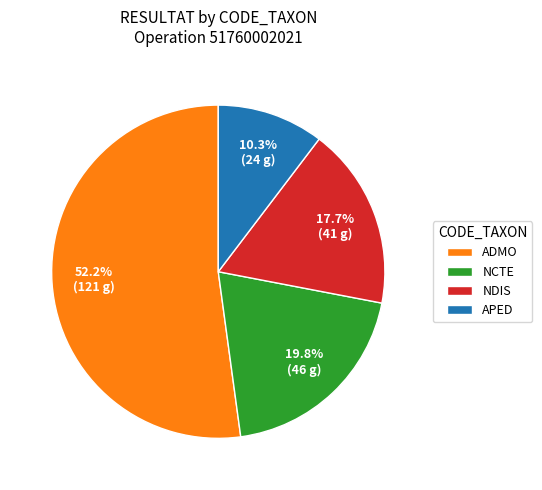

What is the ratio of the value at NDIS to the value at APED?

1.7